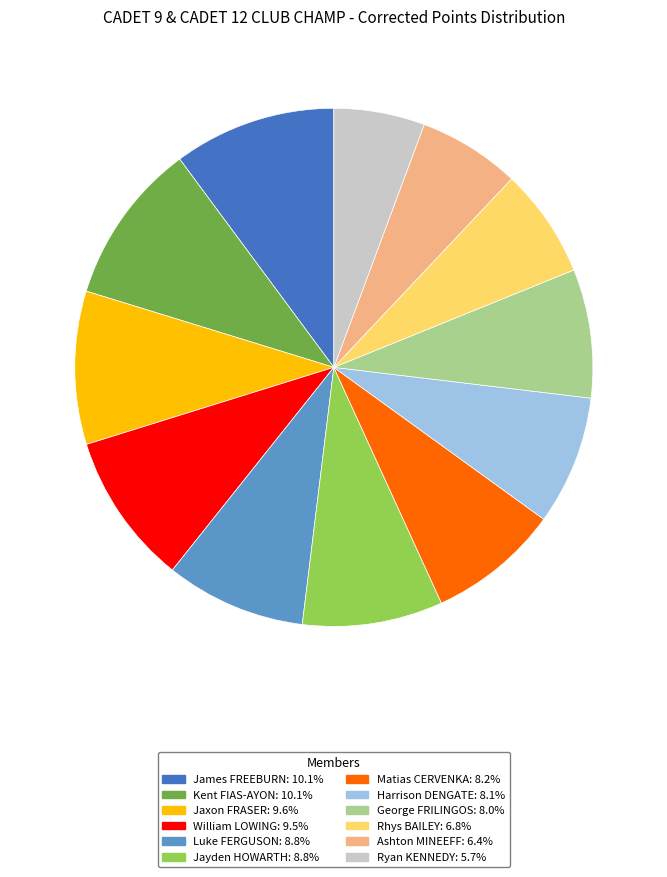

Which slice is the smallest?

Ryan KENNEDY